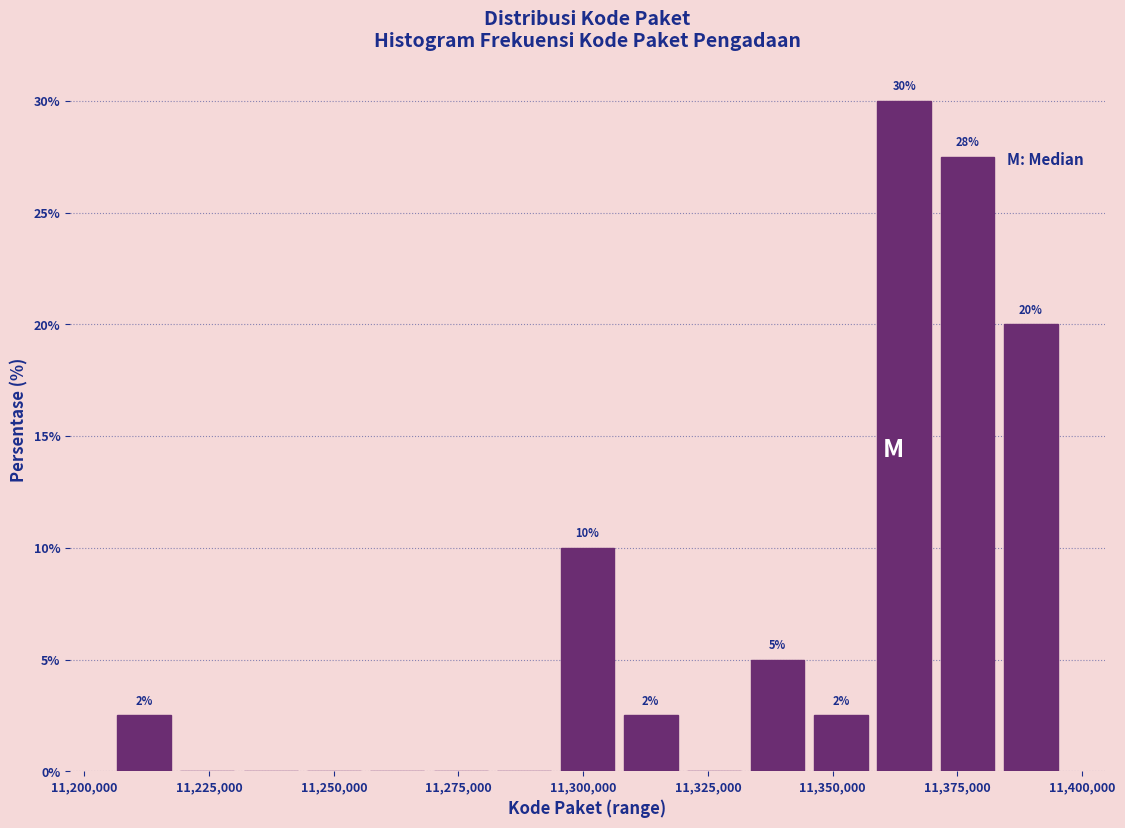

Around what value on the x-axis is the tallest bar? Give the approximate position of its centre, as read against the axis.

11365000